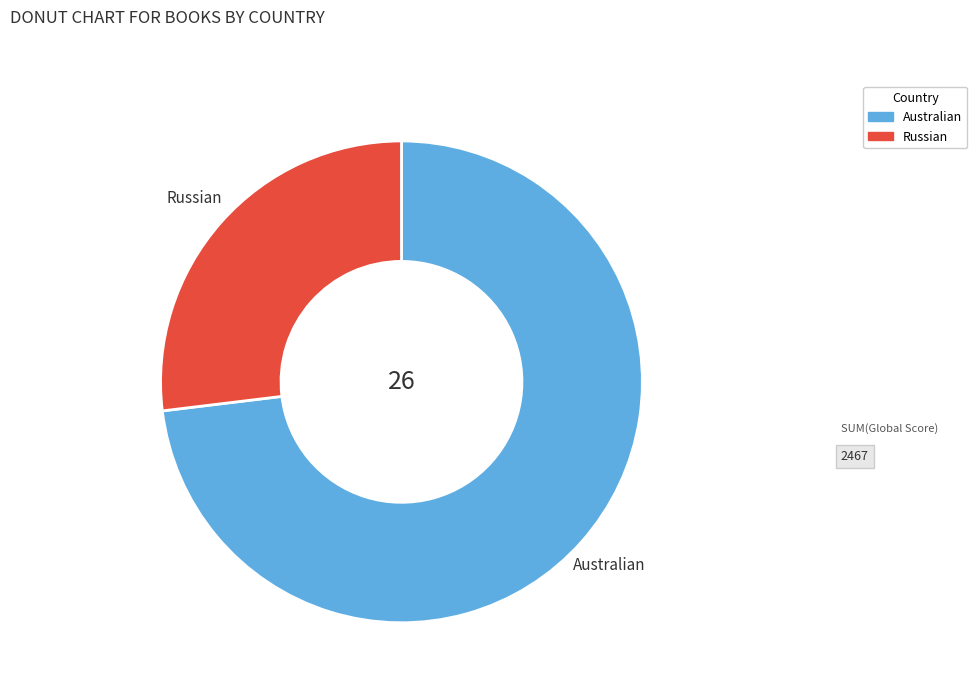

Does Russian account for over 50% of the chart?

No